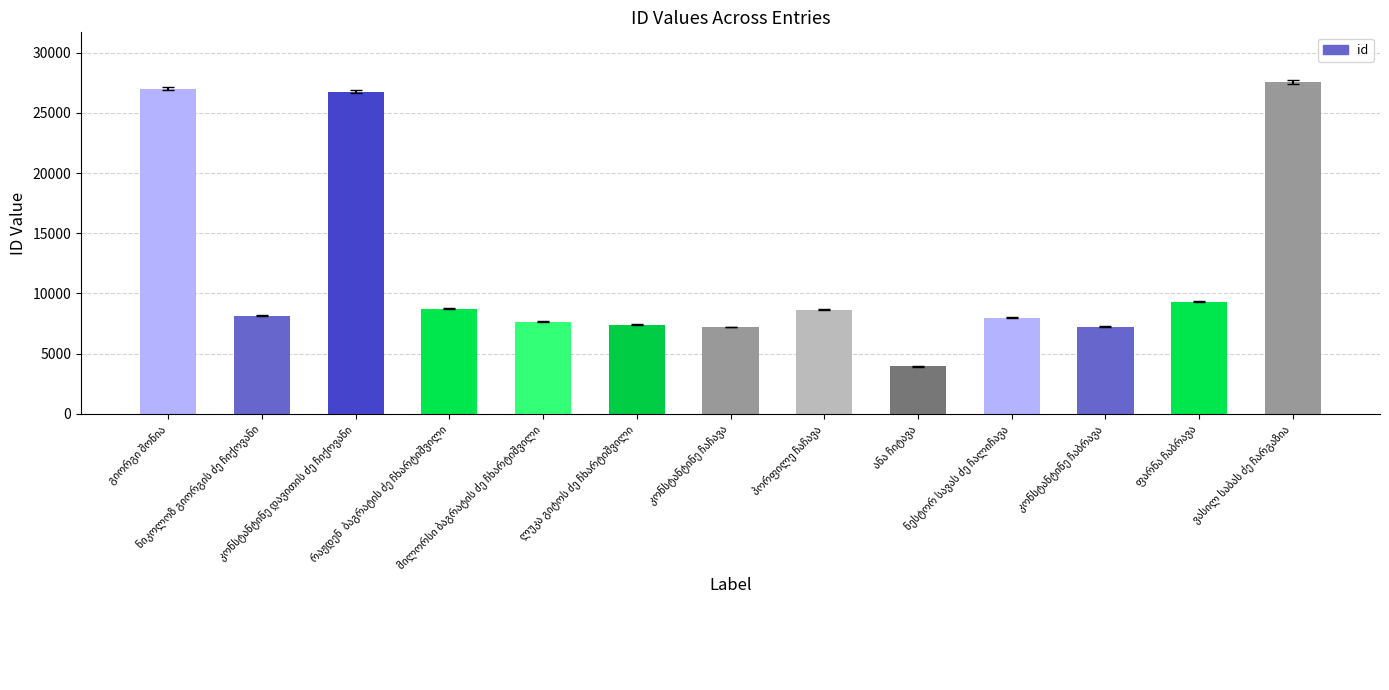

What is the maximum value shown in the chart?

27552